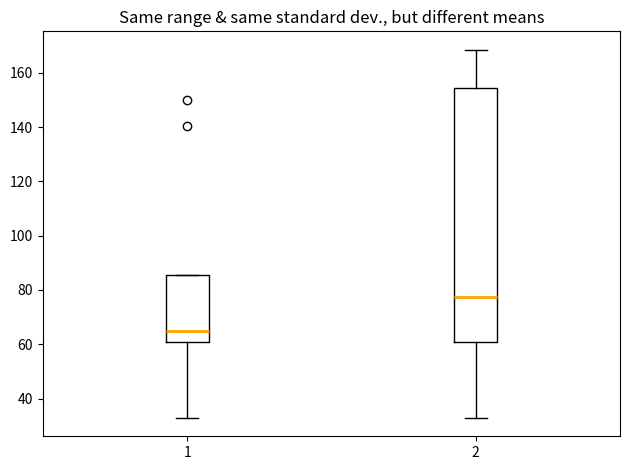

Which box's median line is the lowest?

1